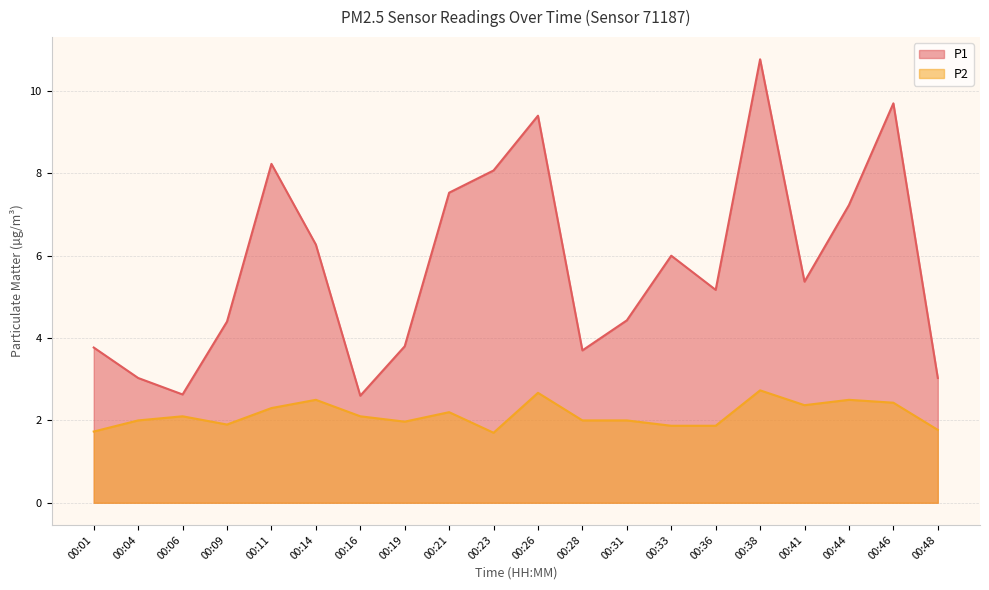

What is the value of the P1 point at the 9th from the left?

7.5